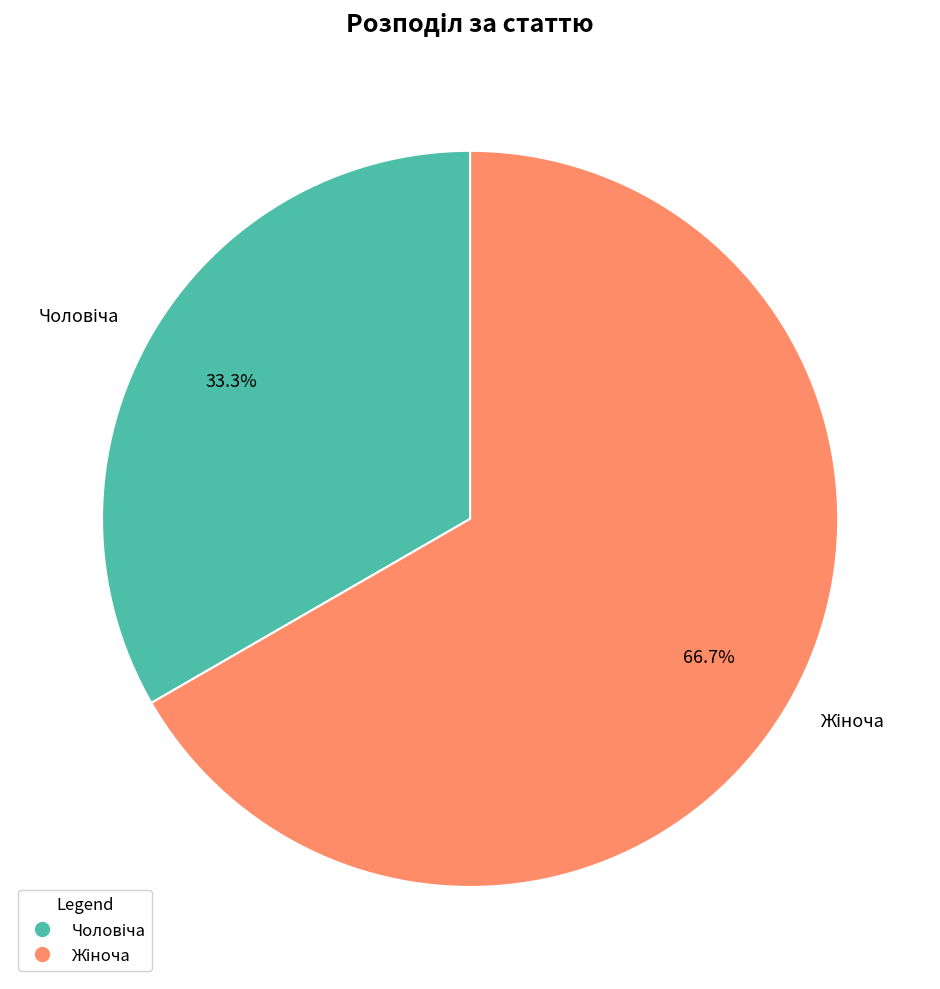

Does any single category account for the majority?

Yes